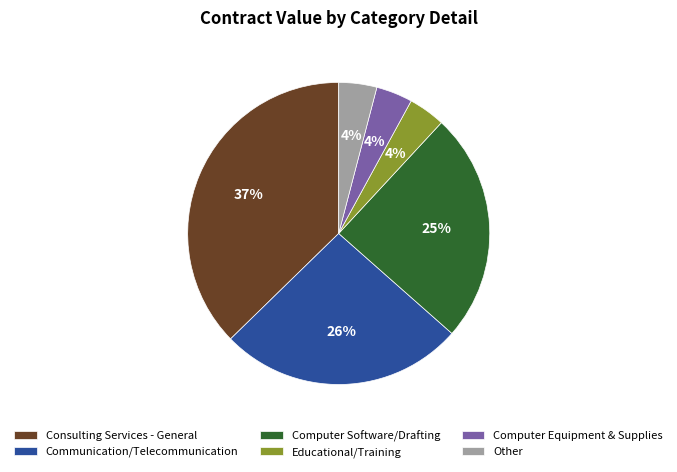

To the nearest percent, what portion does Educational/Training represent?

4%